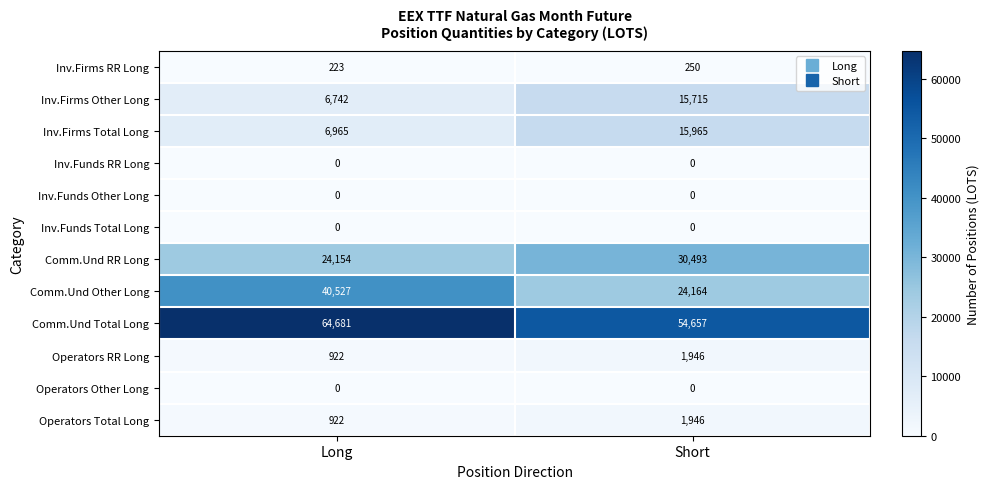

What is the maximum value shown in the chart?

64681